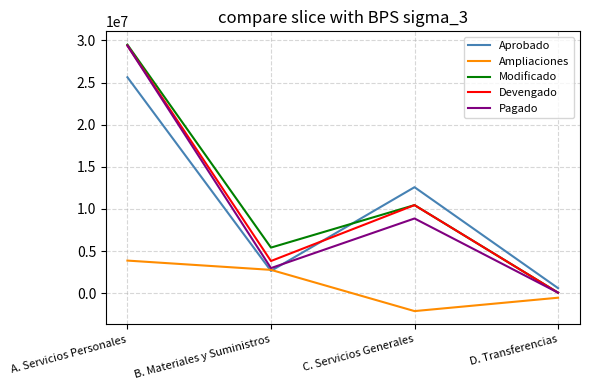

Between C. Servicios Generales and D. Transferencias, which series saw the biggest shift?

Aprobado